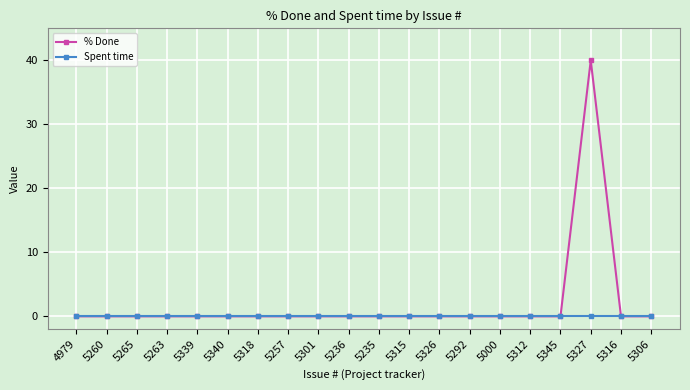

The value of % Done at 5000 is 0. True or false?

True